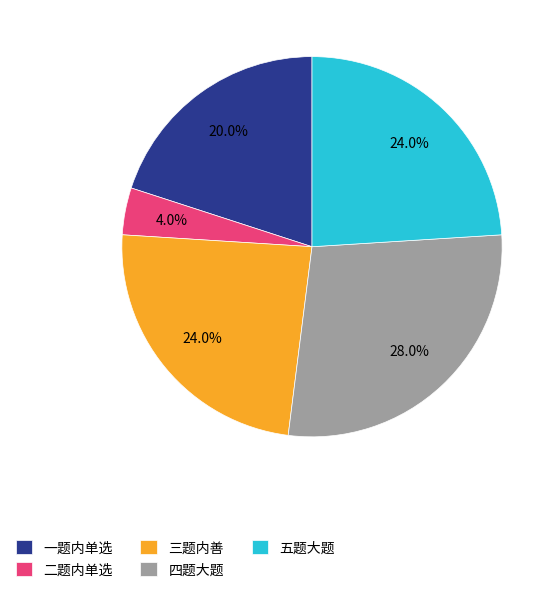

Is there any slice that represents more than half of the pie?

No